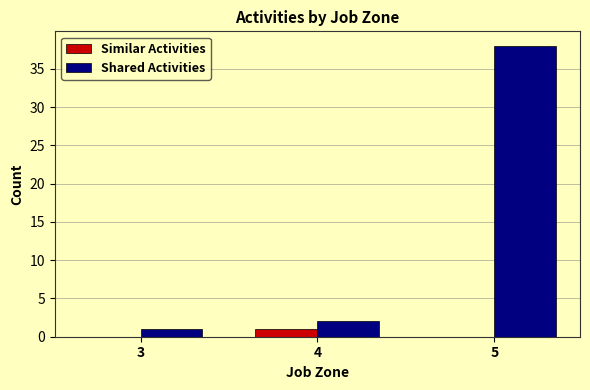

What is the sum of all Shared Activities values?

41